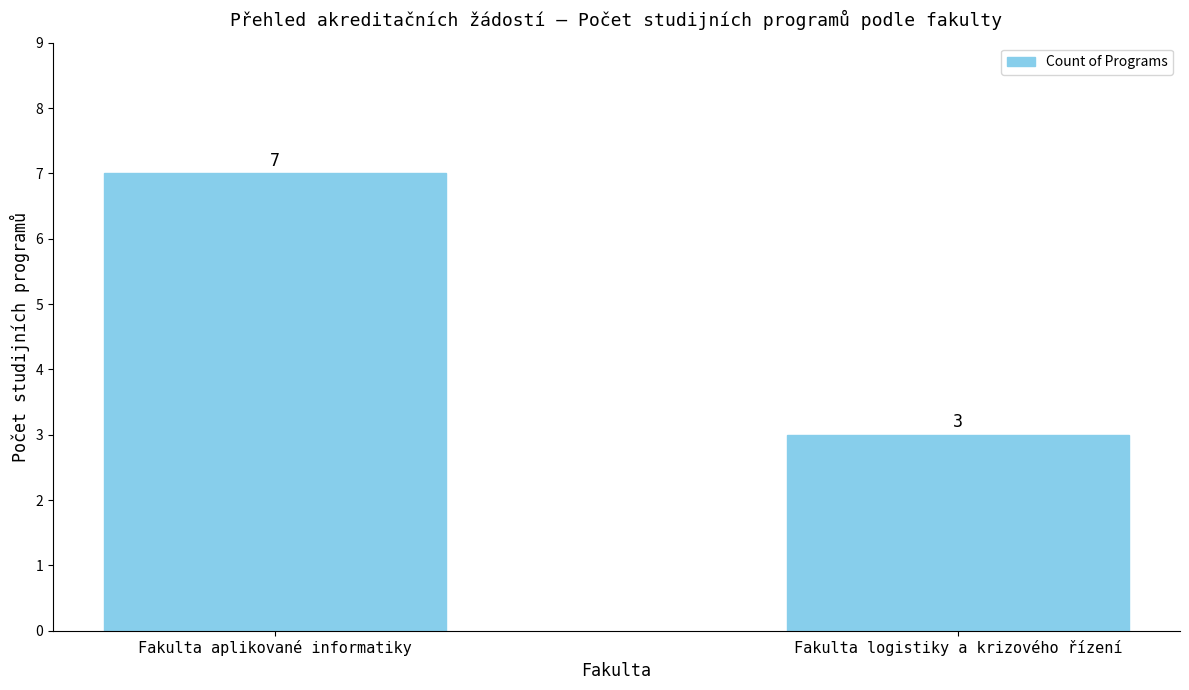

Rank the categories by value from lowest to highest.

Fakulta logistiky a krizového řízení, Fakulta aplikované informatiky